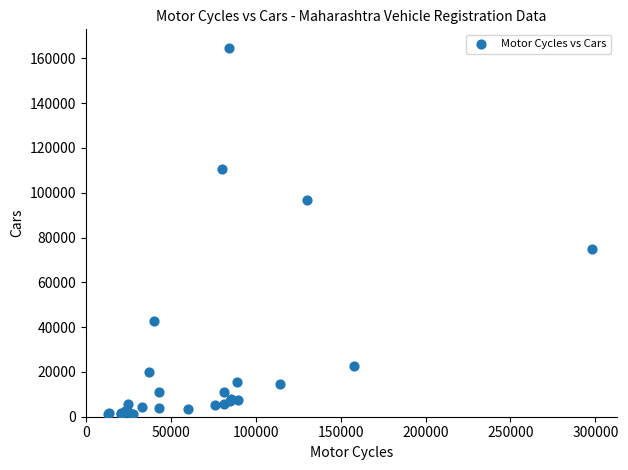

What Y value in the scatter plot is closest to 82989?

74957